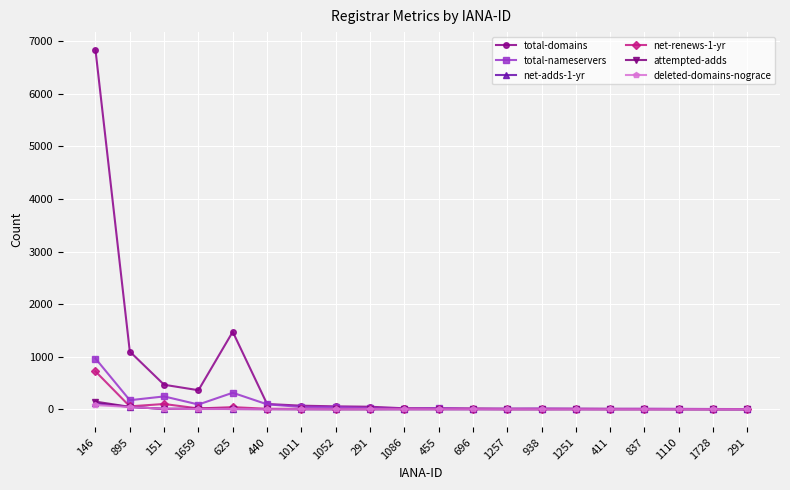

Which series changed the most between 1659 and 1251?

total-domains